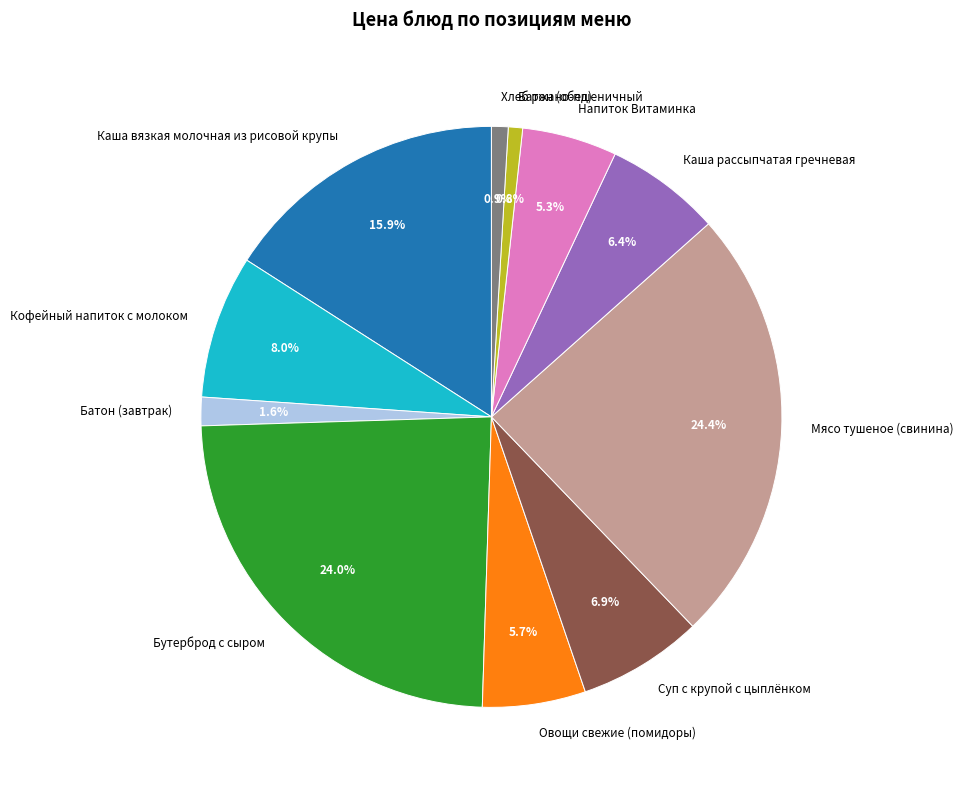

True or false: Бутерброд с сыром accounts for 11% of the total.

False